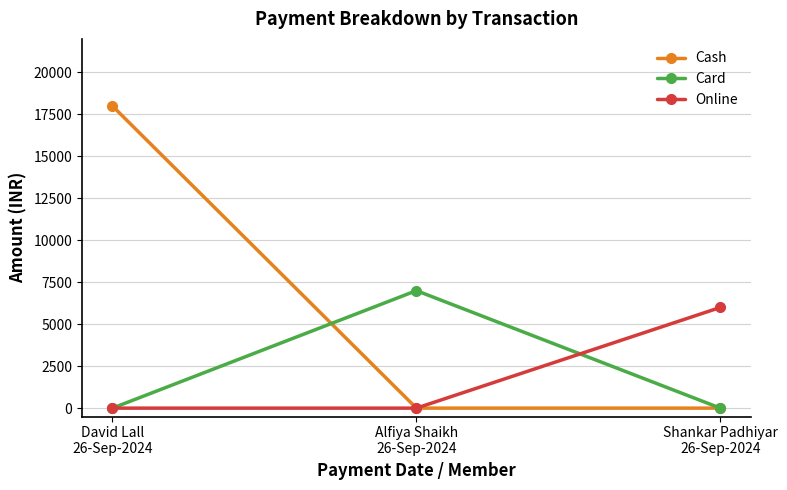

What is the label of the 3rd point from the left?

Shankar Padhiyar
26-Sep-2024